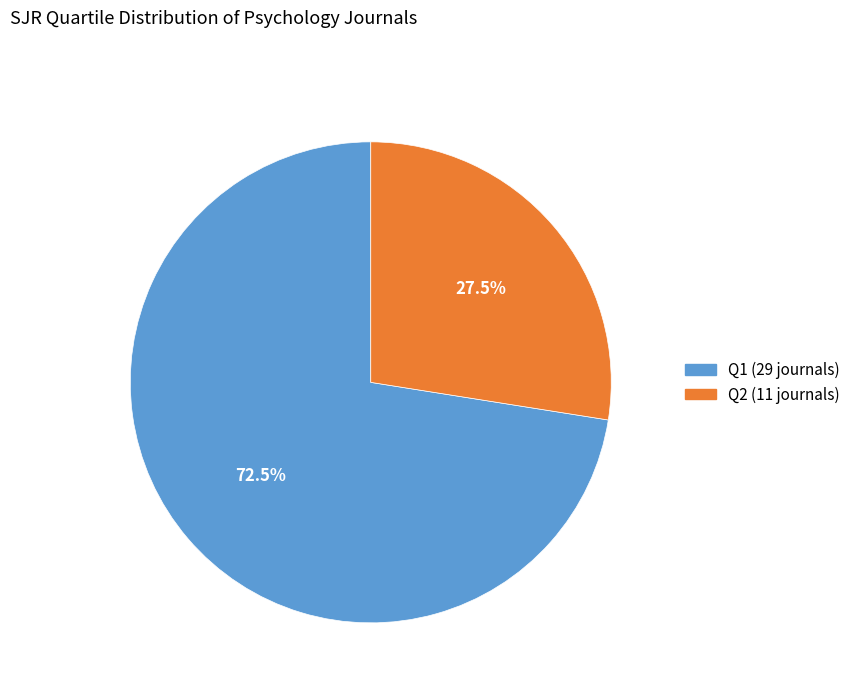

Is there a majority slice in this chart?

Yes